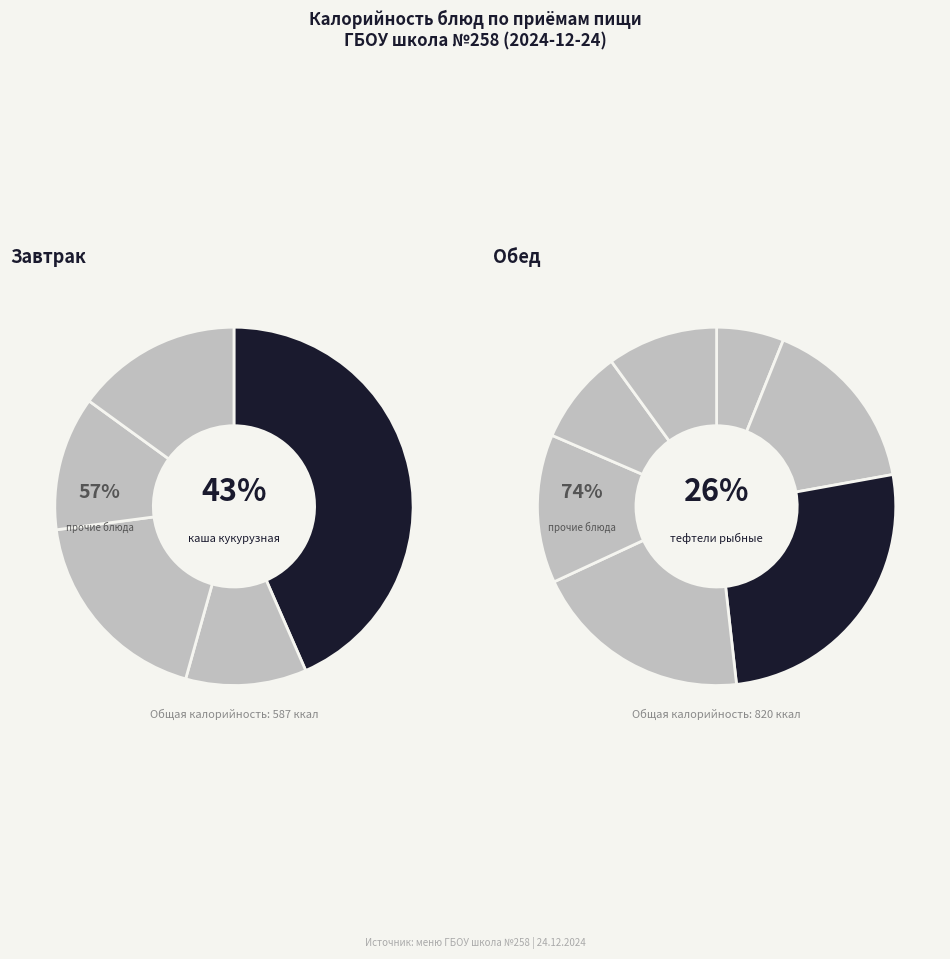

Does батон (завтрак) represent more than half of the total?

No